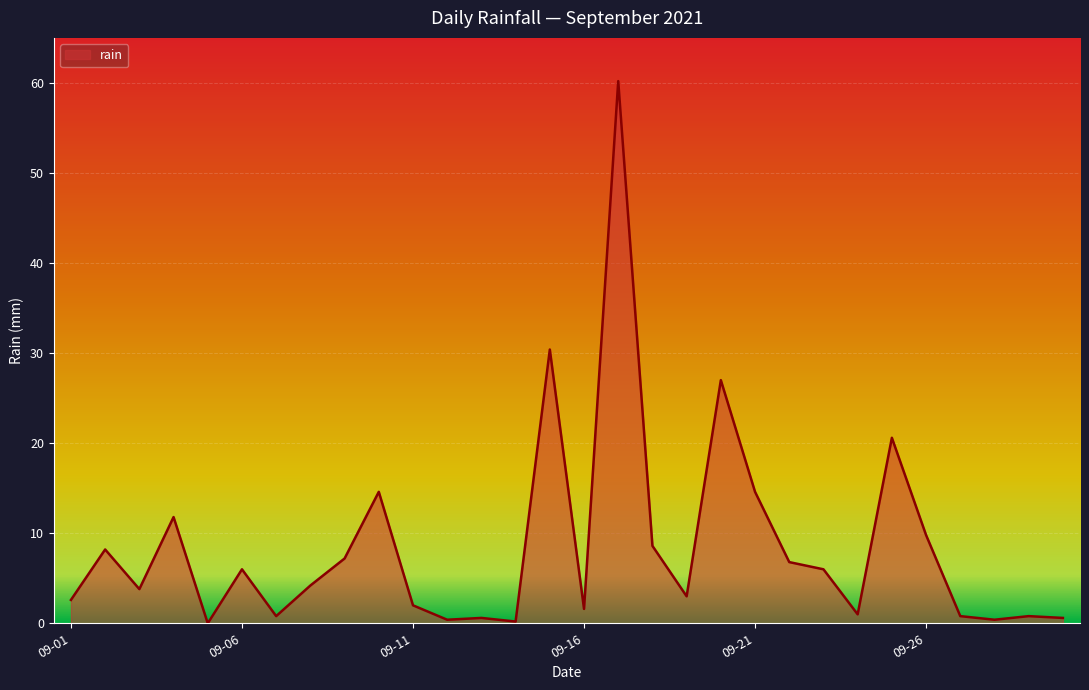

What is the maximum value shown in the chart?

60.2